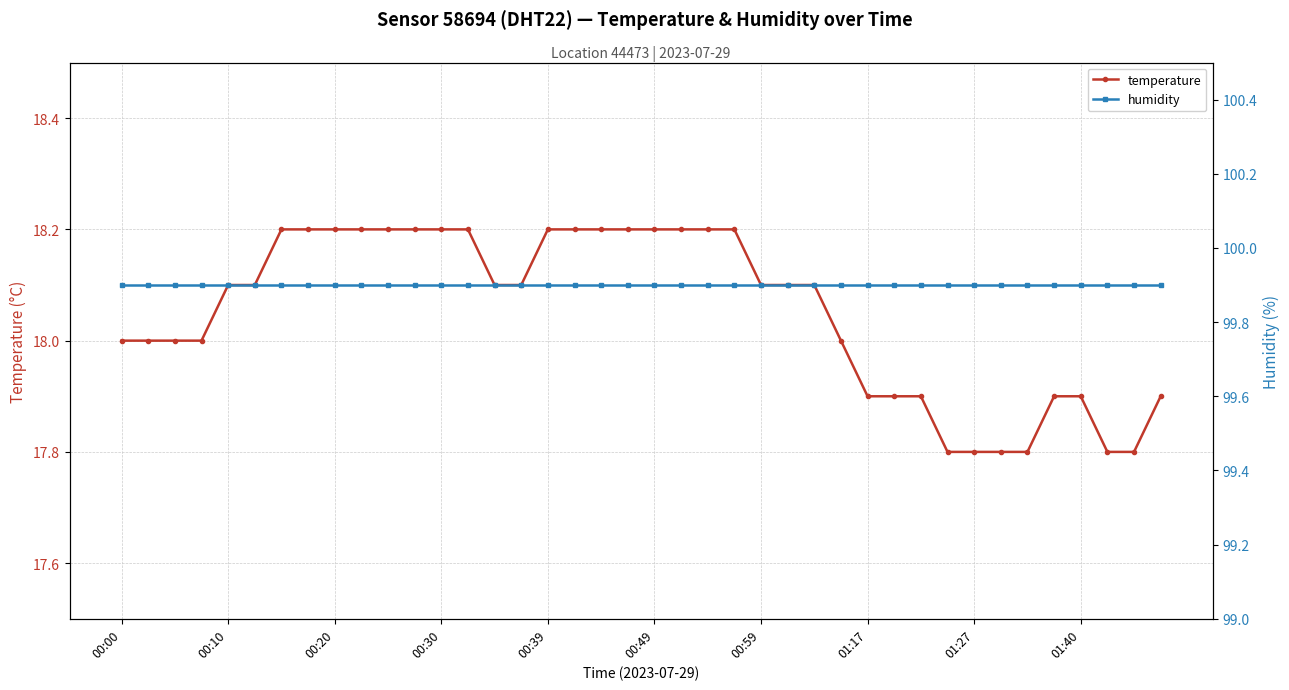

True or false: temperature has a value of 10.0 at 00:10.

False